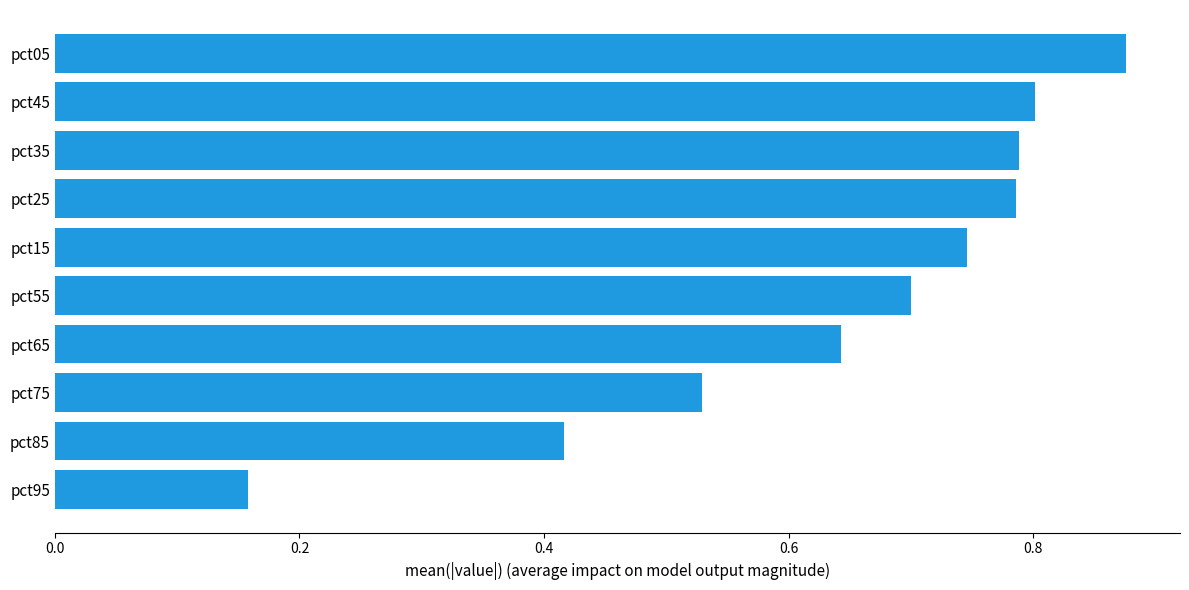

Count the values in the range 0 to 1.

10